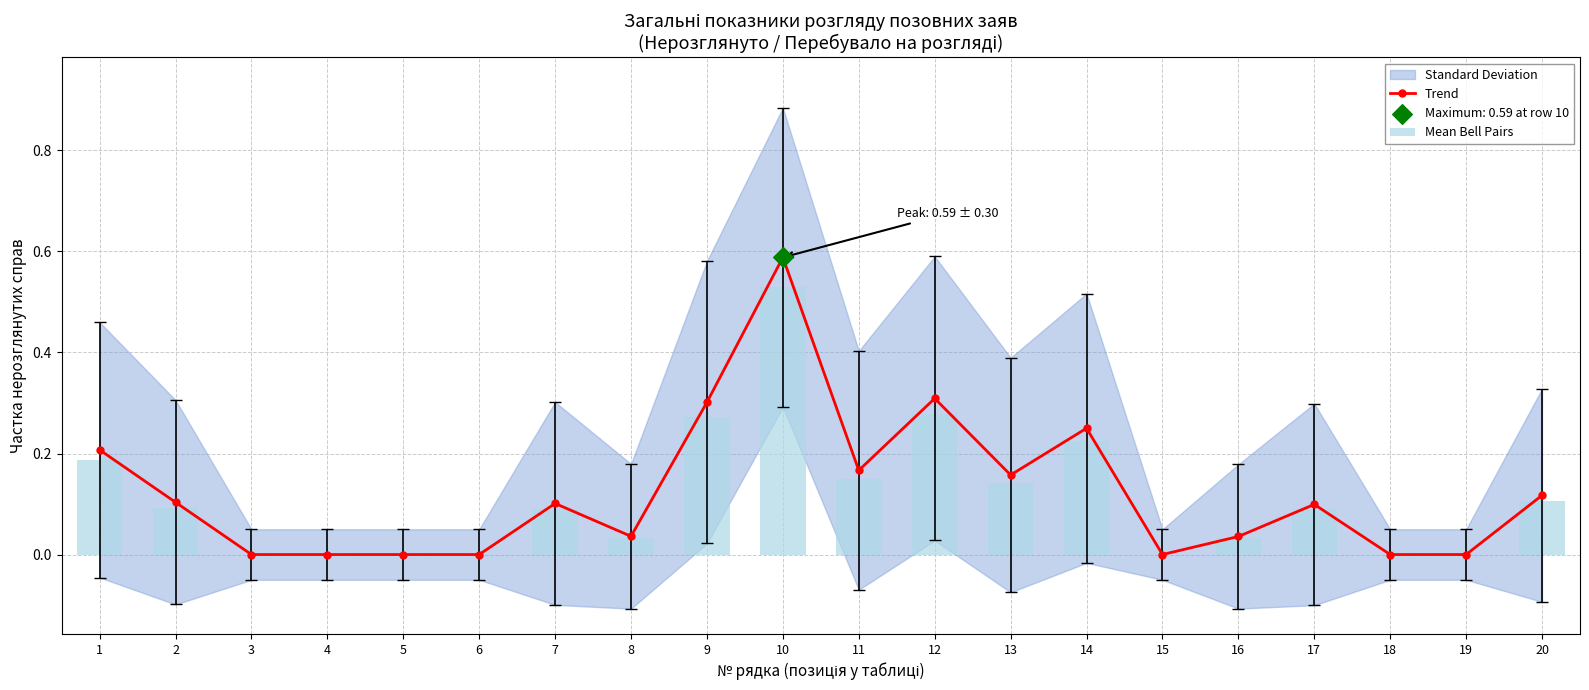

At how many categories does at least one series exceed 0?

13